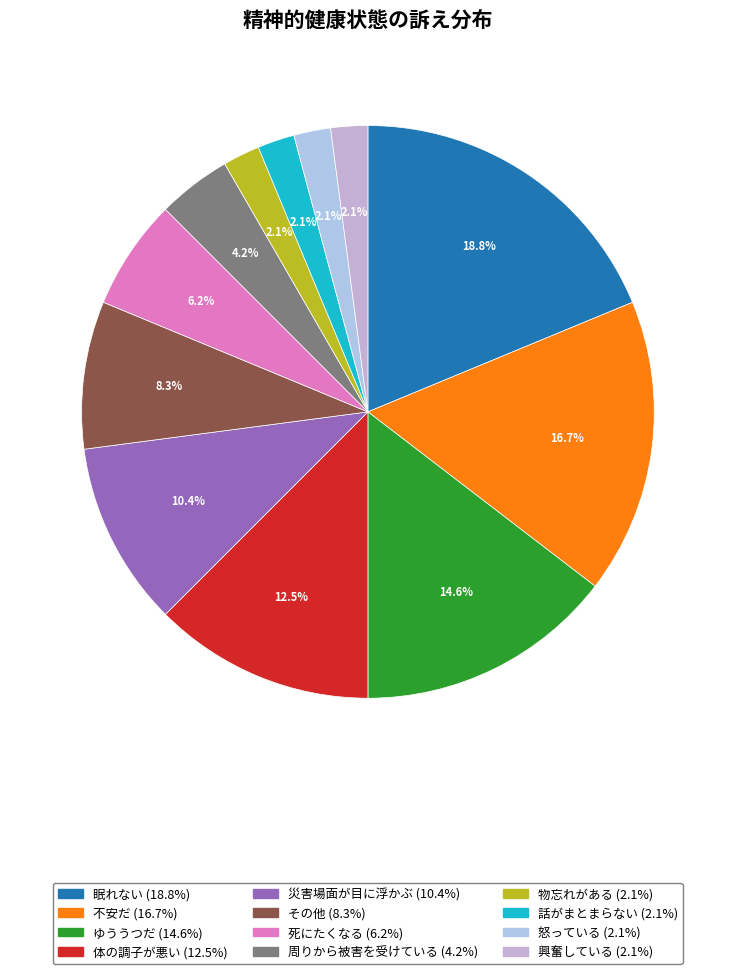

Combined, what portion of the pie is 災害場面が目に浮かぶ and ゆううつだ?

25.0%